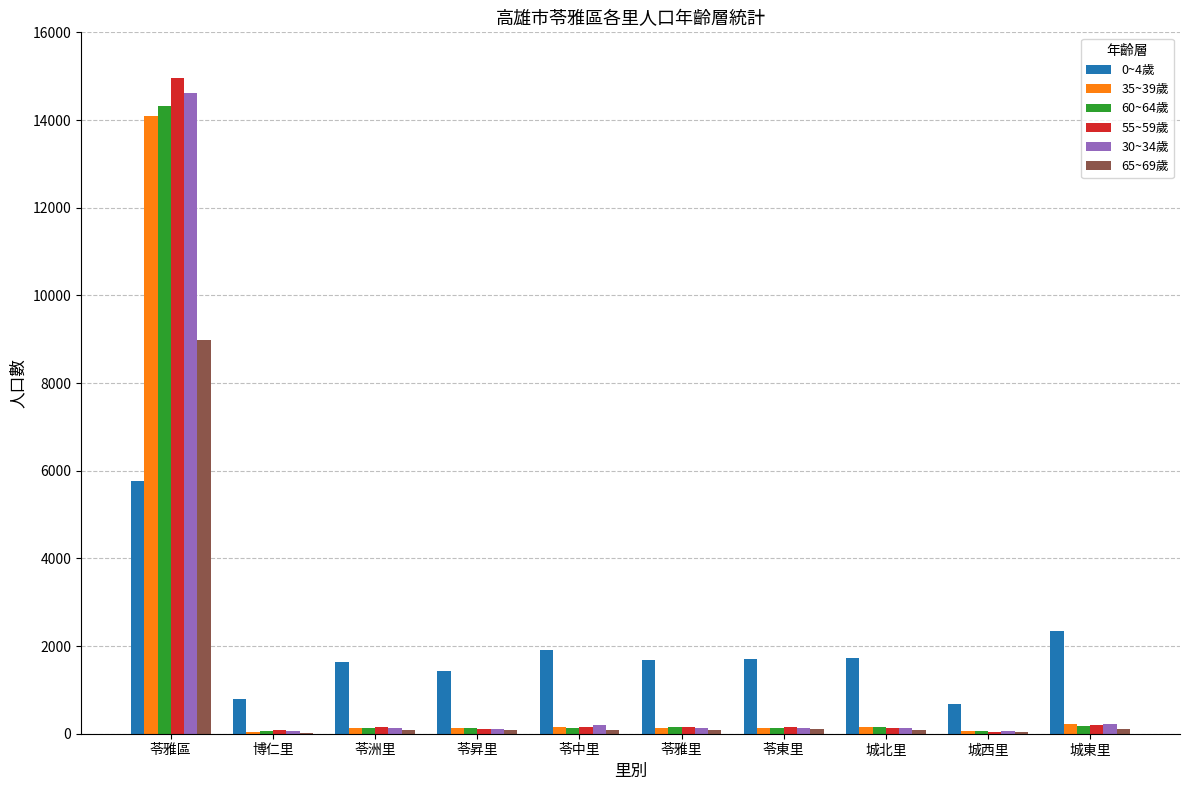

What are all the series names shown in the legend?

0~4歲, 35~39歲, 60~64歲, 55~59歲, 30~34歲, 65~69歲